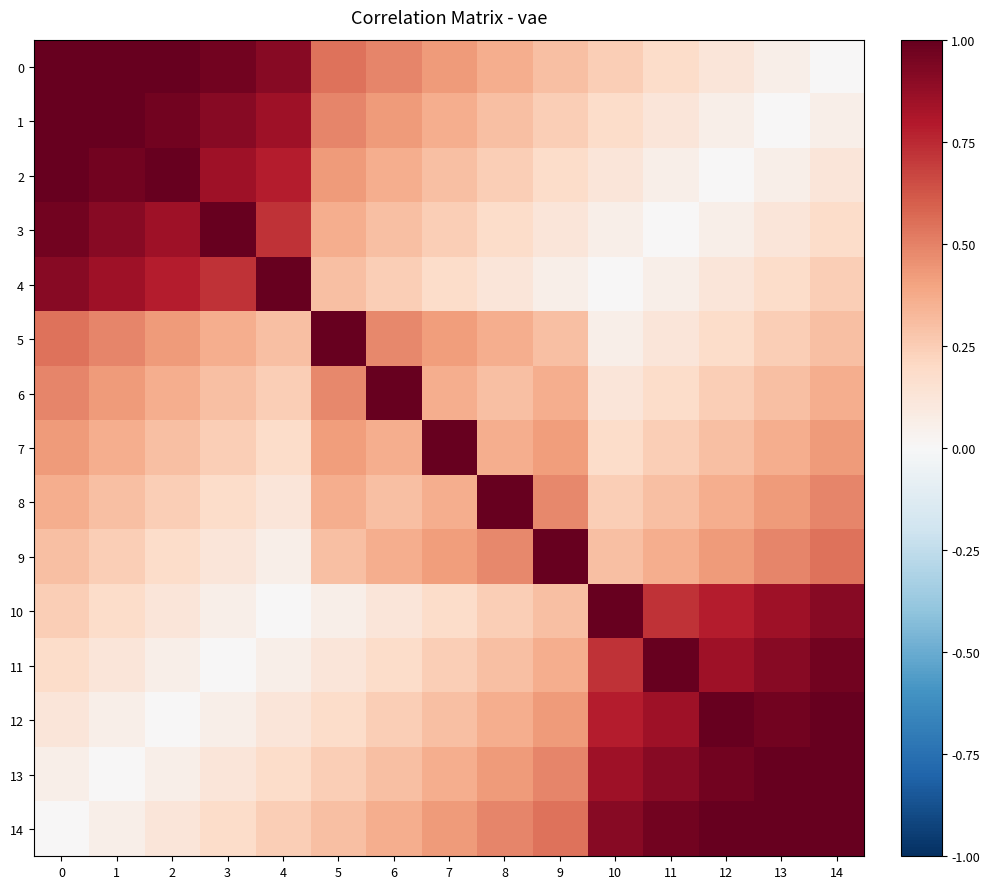

What is the total value across all series at 10?

5.8